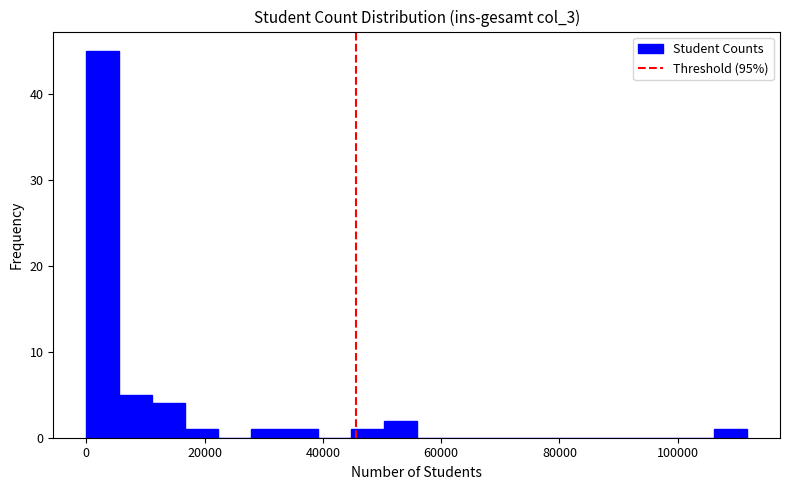

Read against the x-axis, roughly where is the centre of the tallest bar?

2000